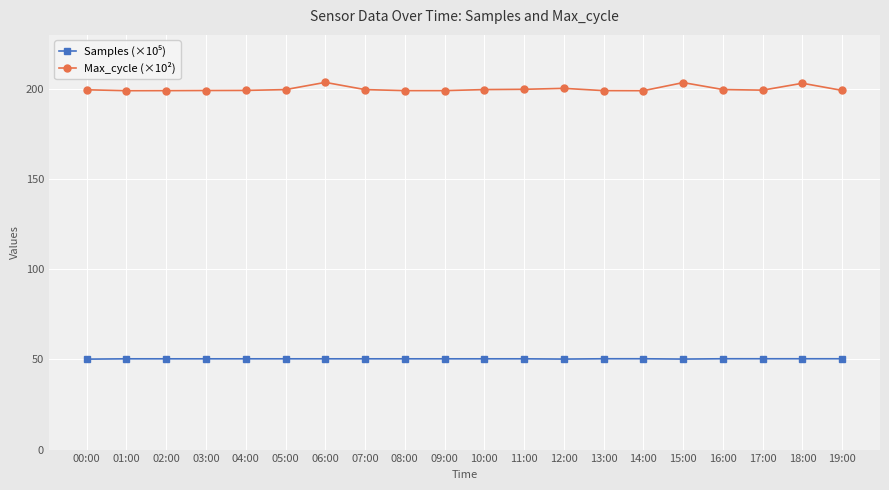

What is the maximum value for Max_cycle (×10²)?

203.7